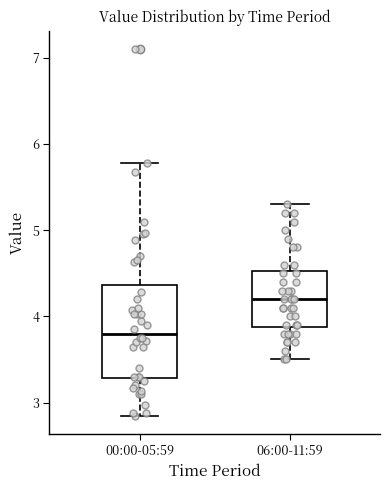

Which box is the tallest, from its lower edge to its upper edge?

00:00-05:59